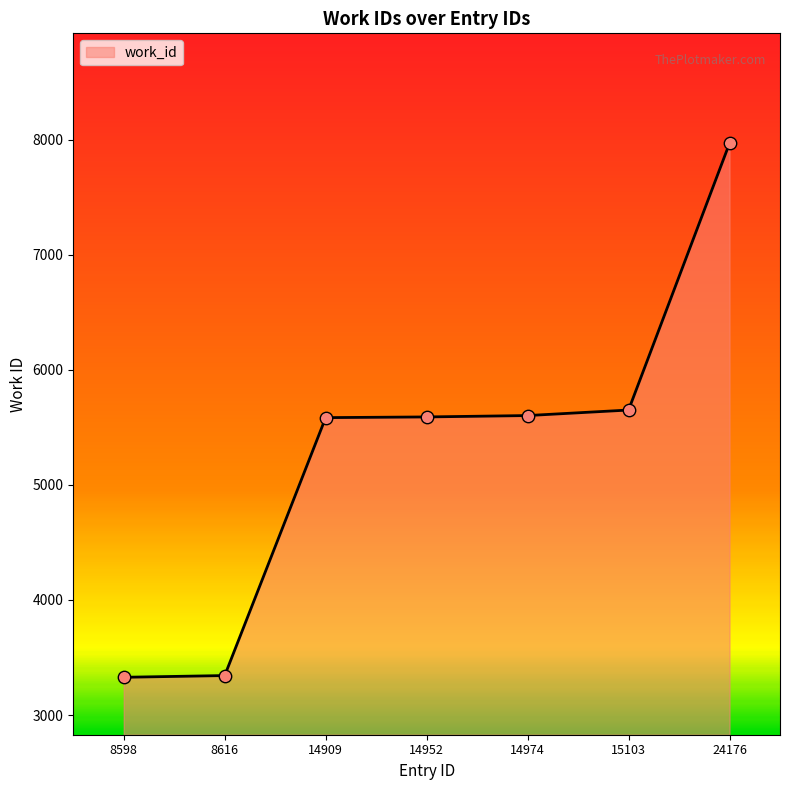

What is the change in value from 14952 to 14974?

+12